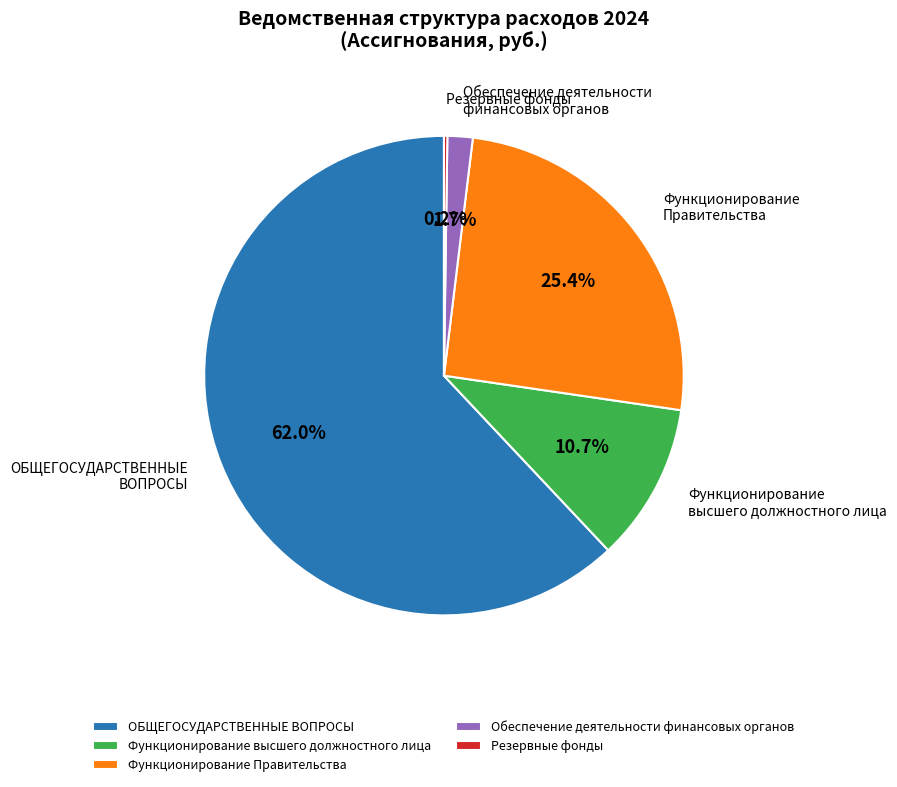

Approximately how many times larger is the value at Функционирование высшего должностного лица compared to Функционирование Правительства?

0.4